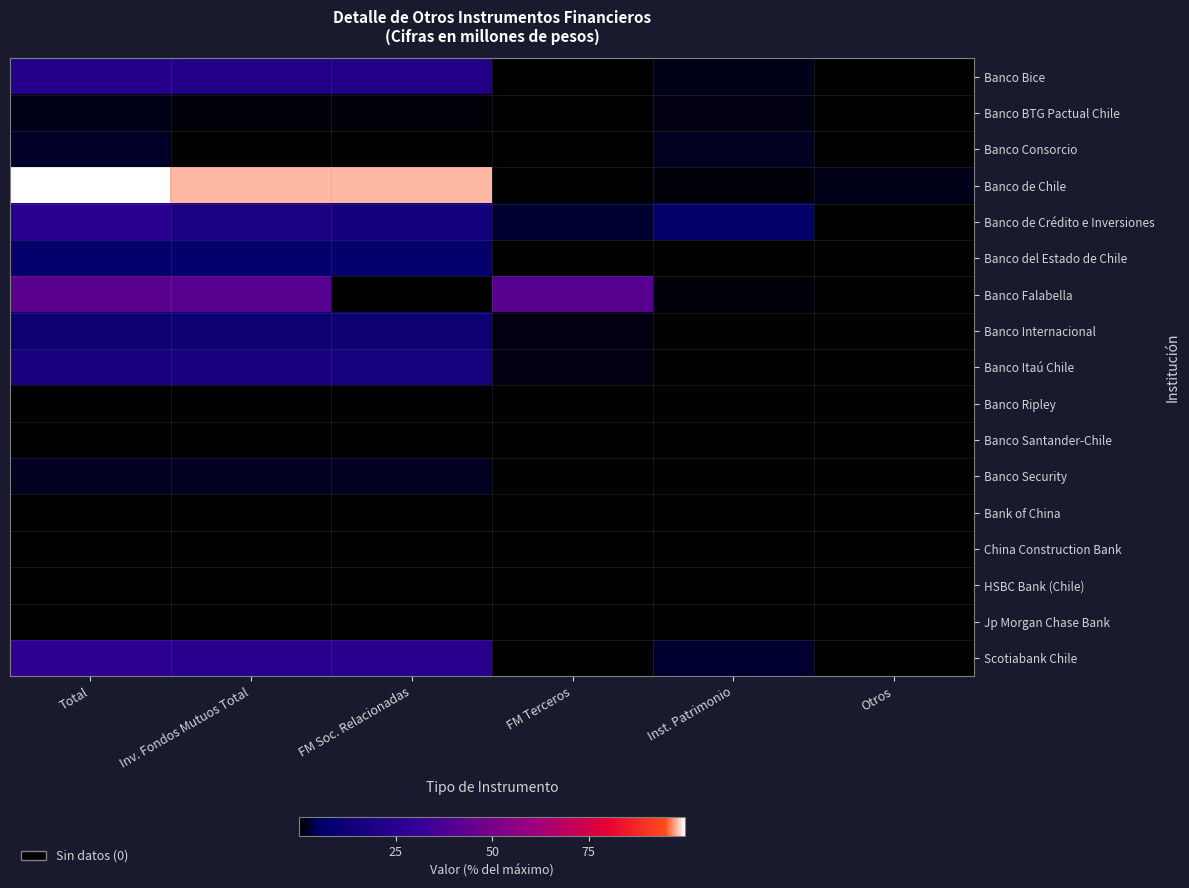

Which series has the widest spread of values?

Banco de Chile